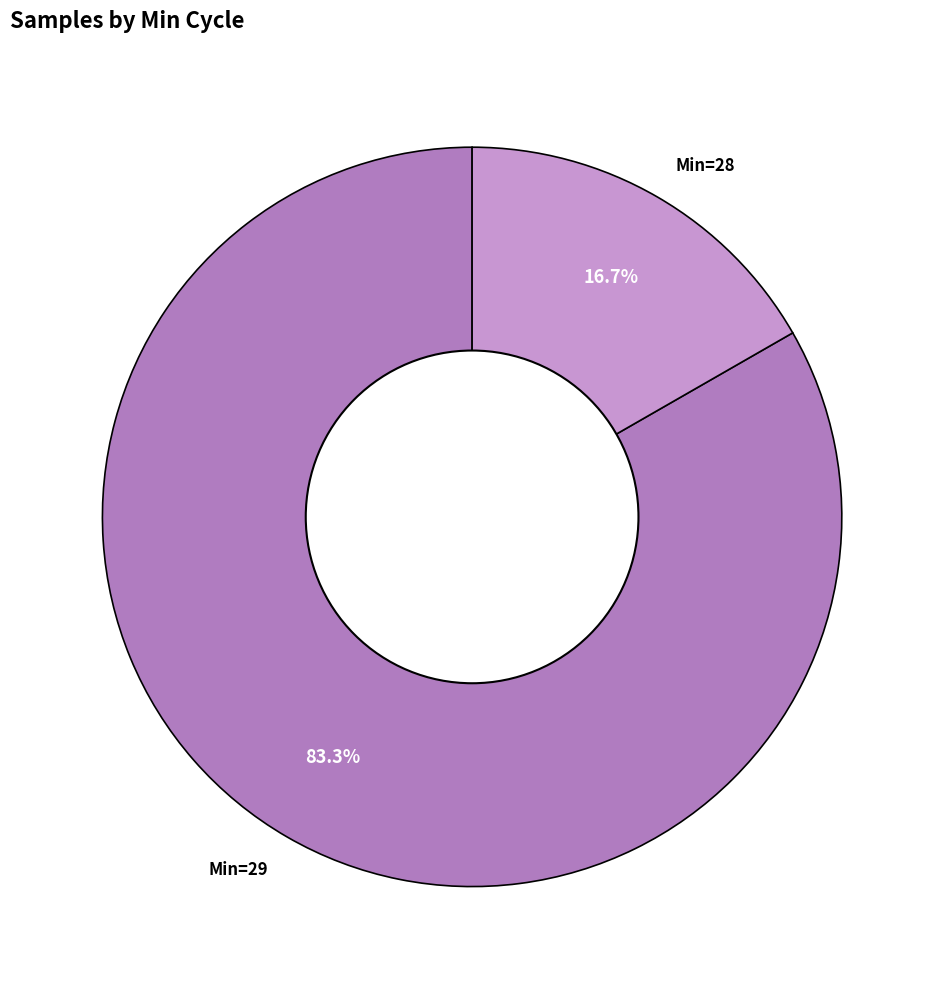

Which slice is the smallest?

Min=28